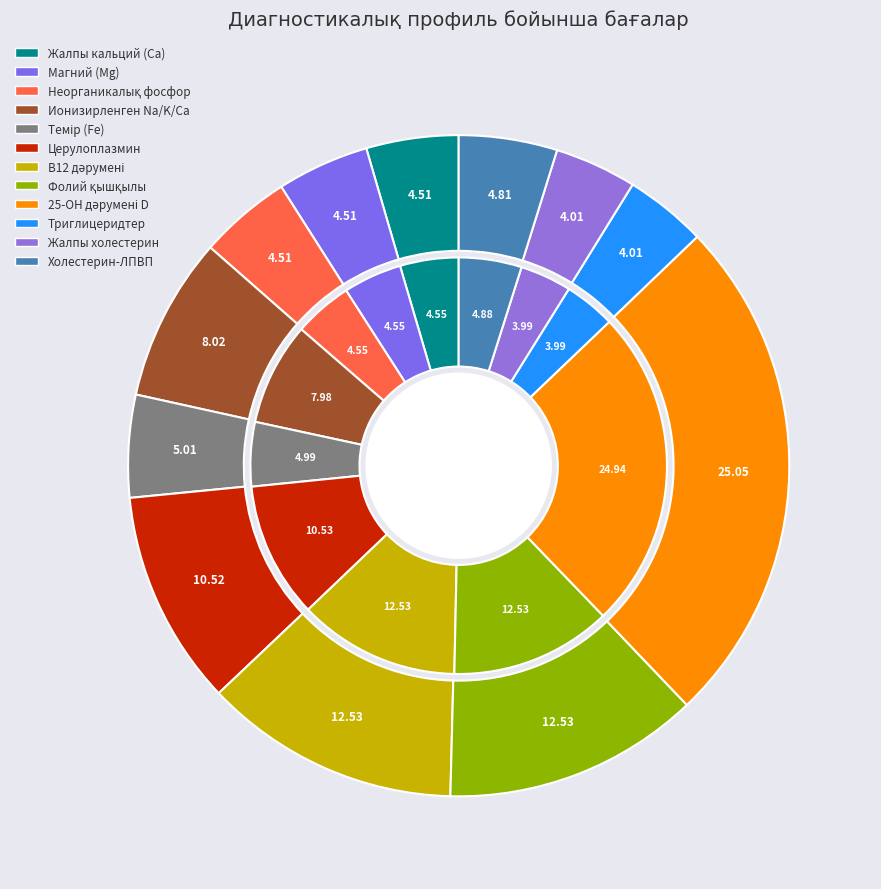

How many slices are in this pie chart?

12